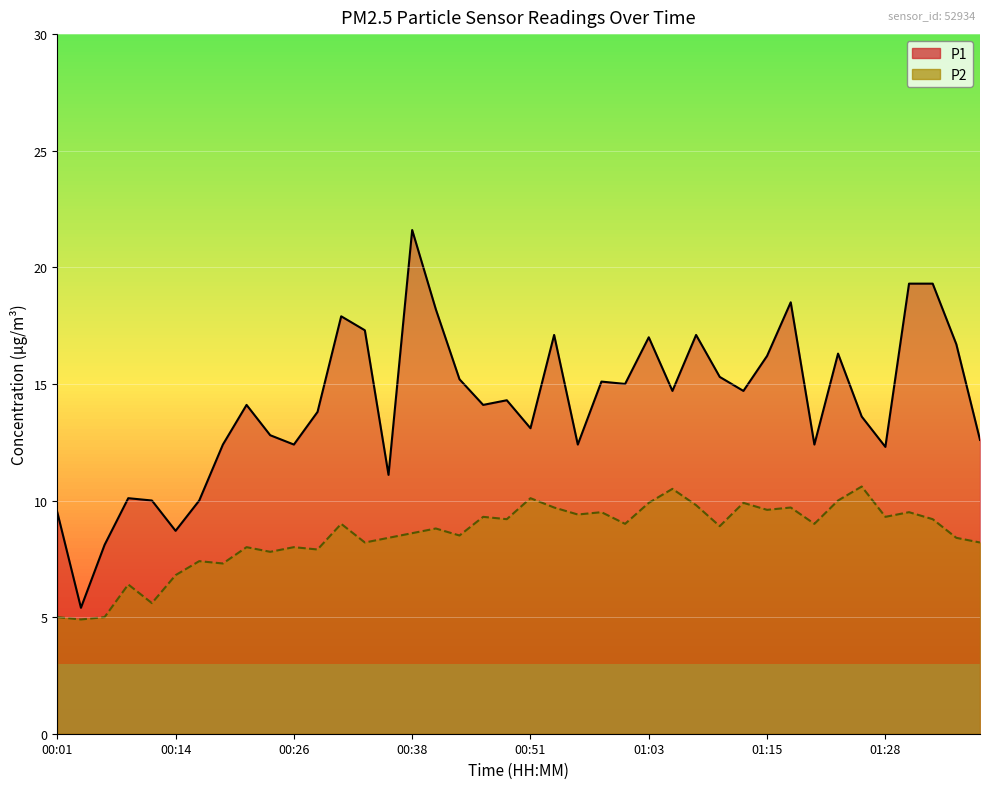

True or false: P1 has more than 1 points higher than both neighbors.

True